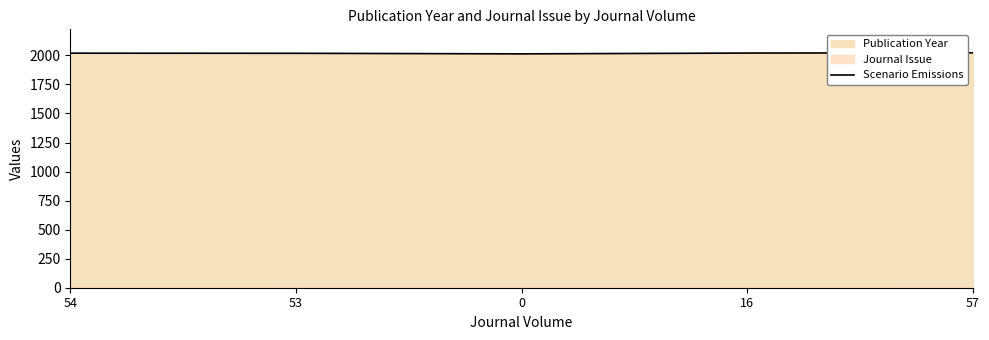

How many interior local valleys (lower than both neighbors) does the data have?

1